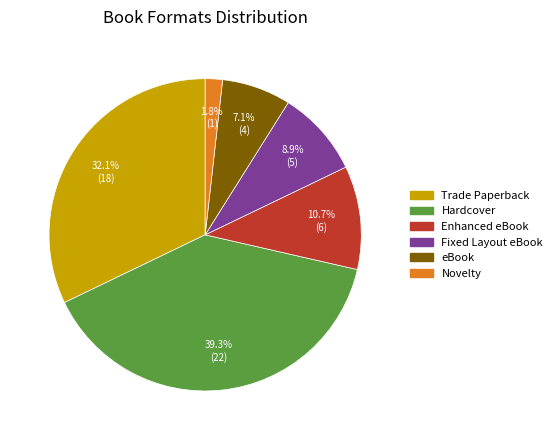

Rank the categories by value from highest to lowest.

Hardcover, Trade Paperback, Enhanced eBook, Fixed Layout eBook, eBook, Novelty